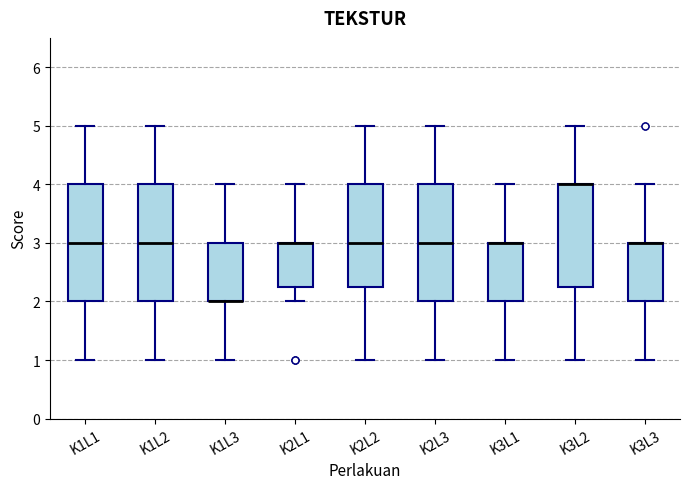

Where does the lower whisker of the box for K3L2 end on the y-axis? The values are not printed on the chart, so give them approximately, as read against the axis.

1.0